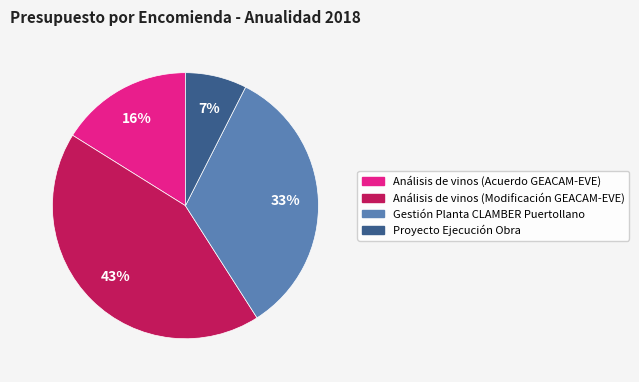

Which has a higher value, Análisis de vinos (Modificación GEACAM-EVE) or Gestión Planta CLAMBER Puertollano?

Análisis de vinos (Modificación GEACAM-EVE)